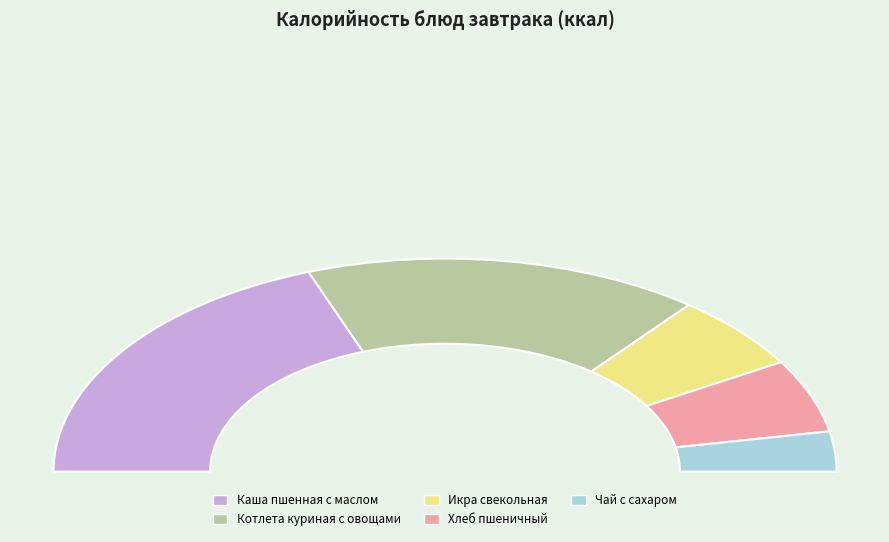

Which category has the smallest portion of the pie?

Чай с сахаром